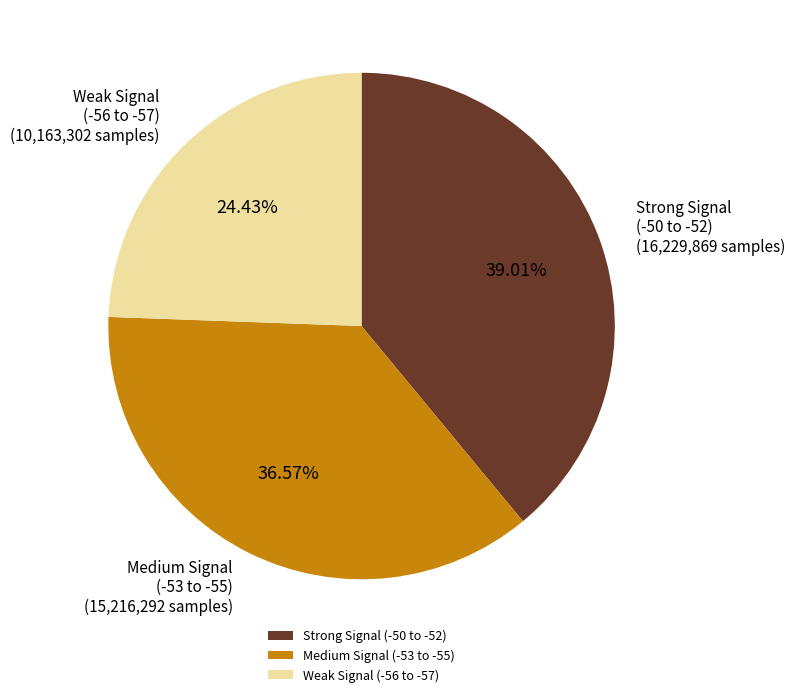

Is Strong Signal (-50 to -52) the majority of the pie?

No